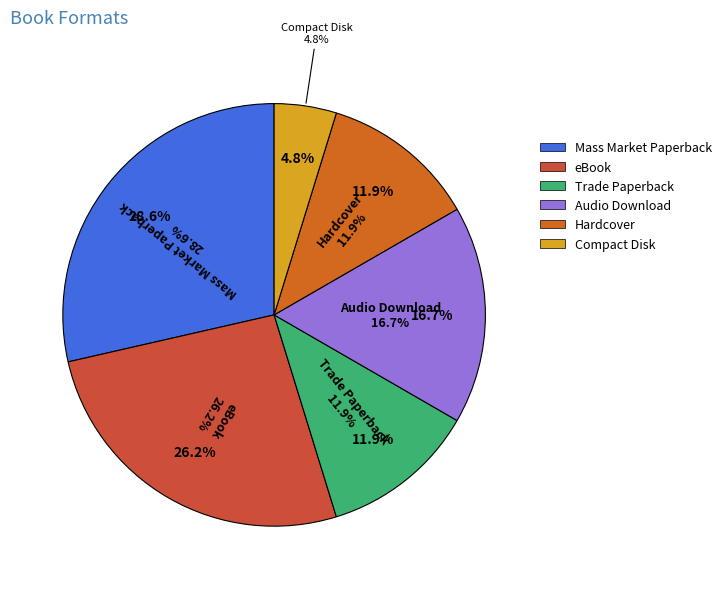

To the nearest percent, what portion does Mass Market Paperback represent?

29%